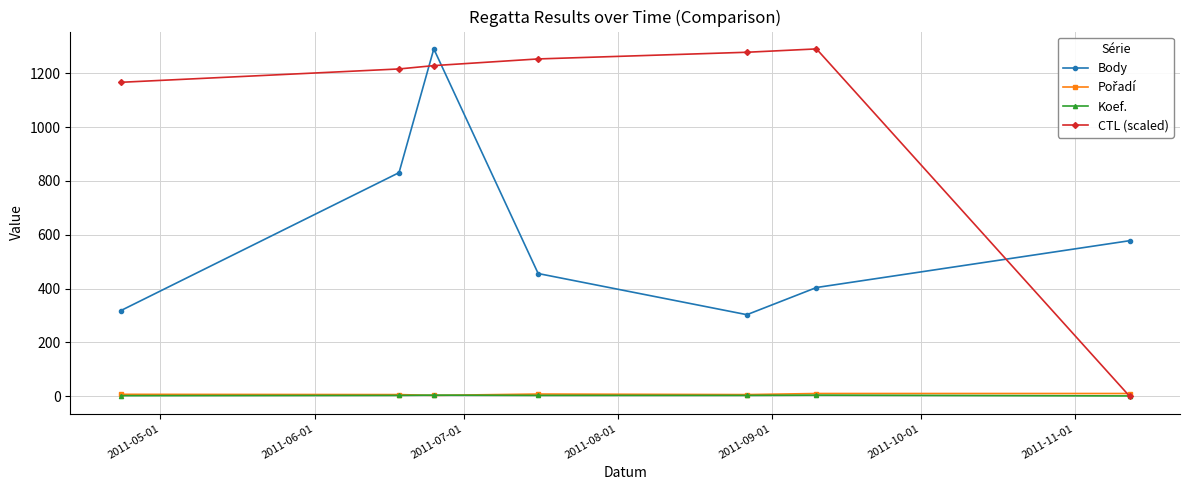

How many lines are shown in the chart?

4